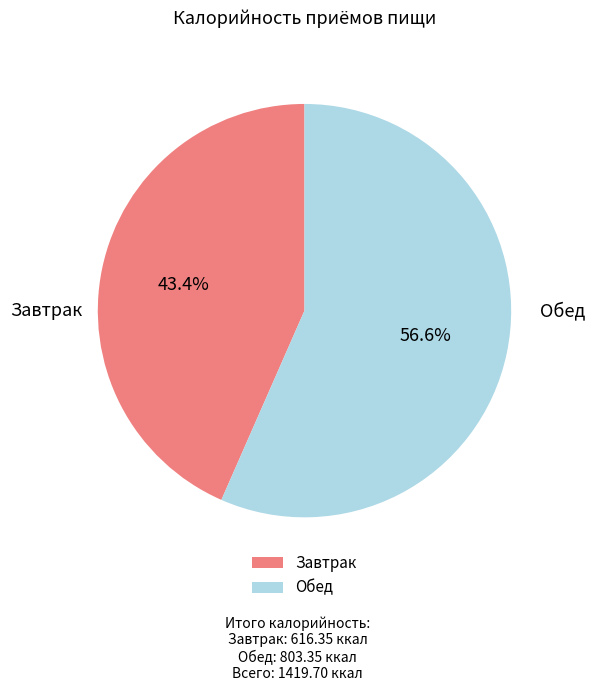

Which slice is the largest?

Обед